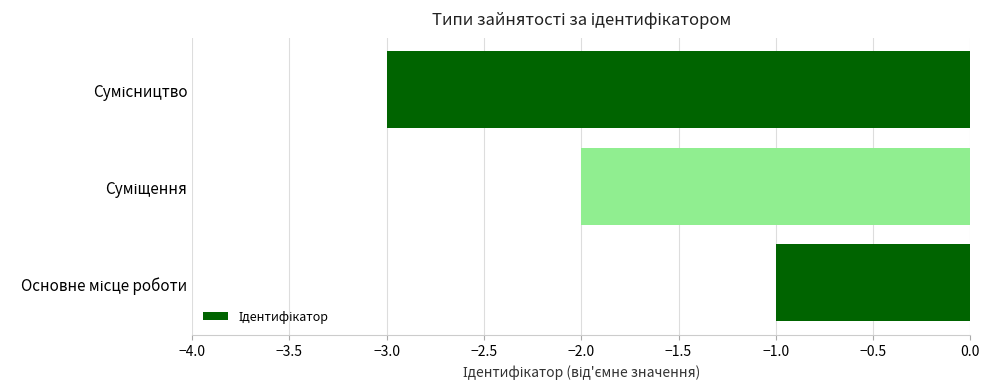

What is the sum of all values?

-6